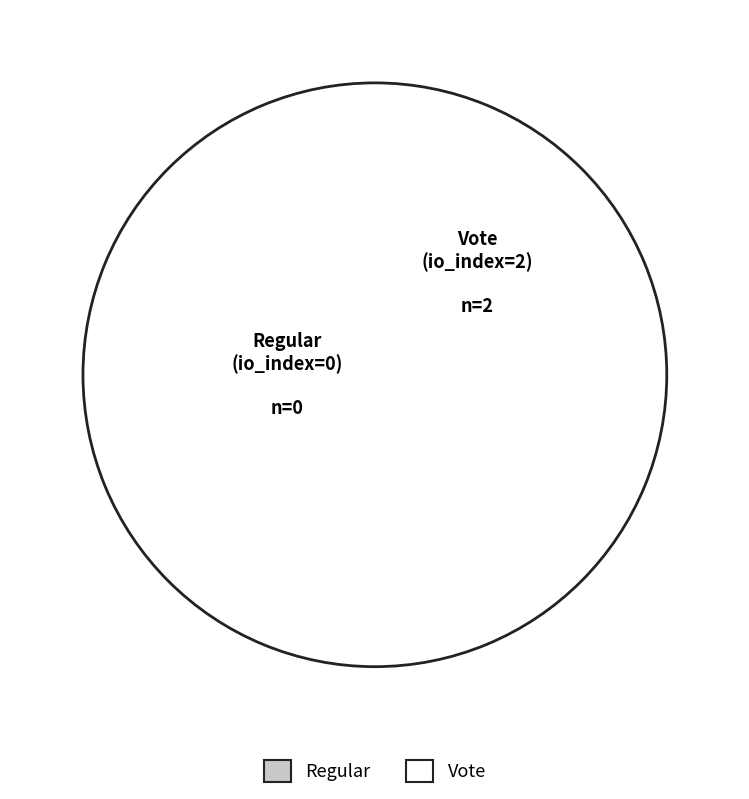

Which slice is the smallest?

Regular